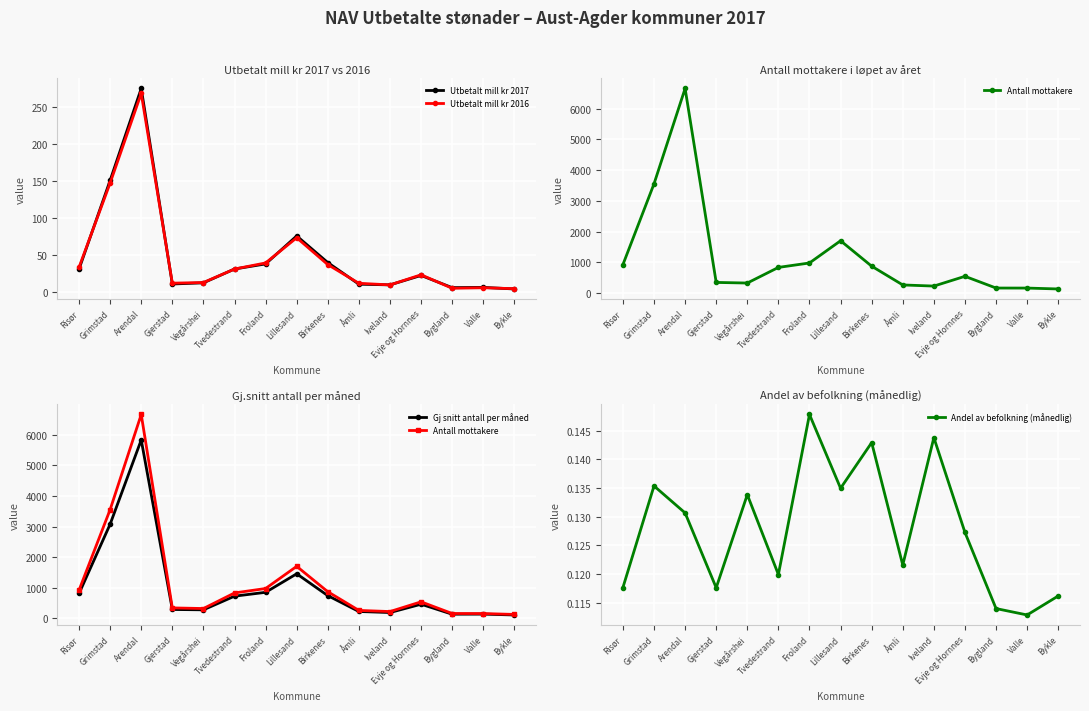

Where does the Gj snitt antall per måned series first go above 462?

Risør